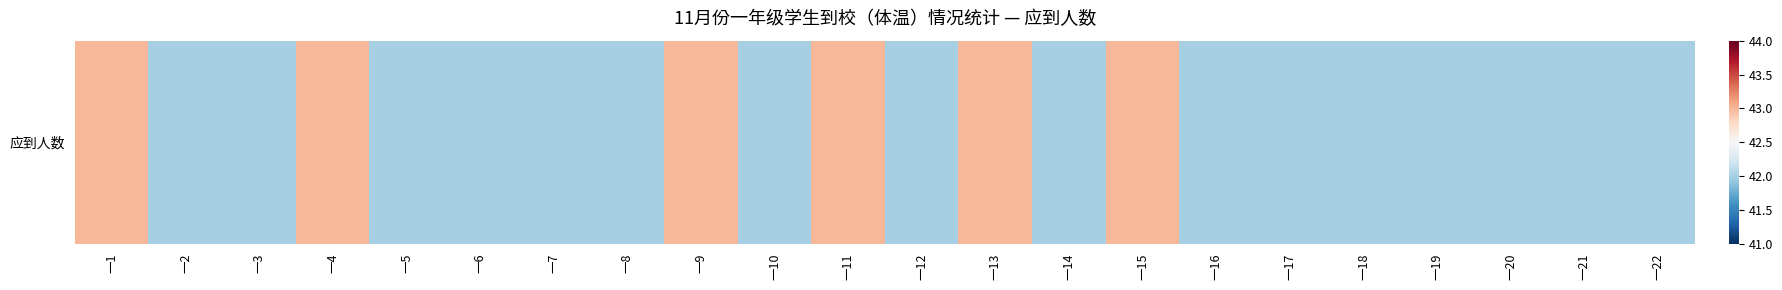

What is the change in value from 一1 to 一3?

-1